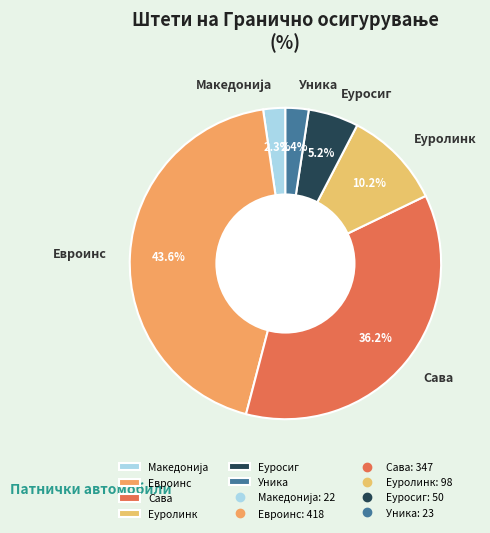

Which category has the biggest portion of the pie?

Евроинс